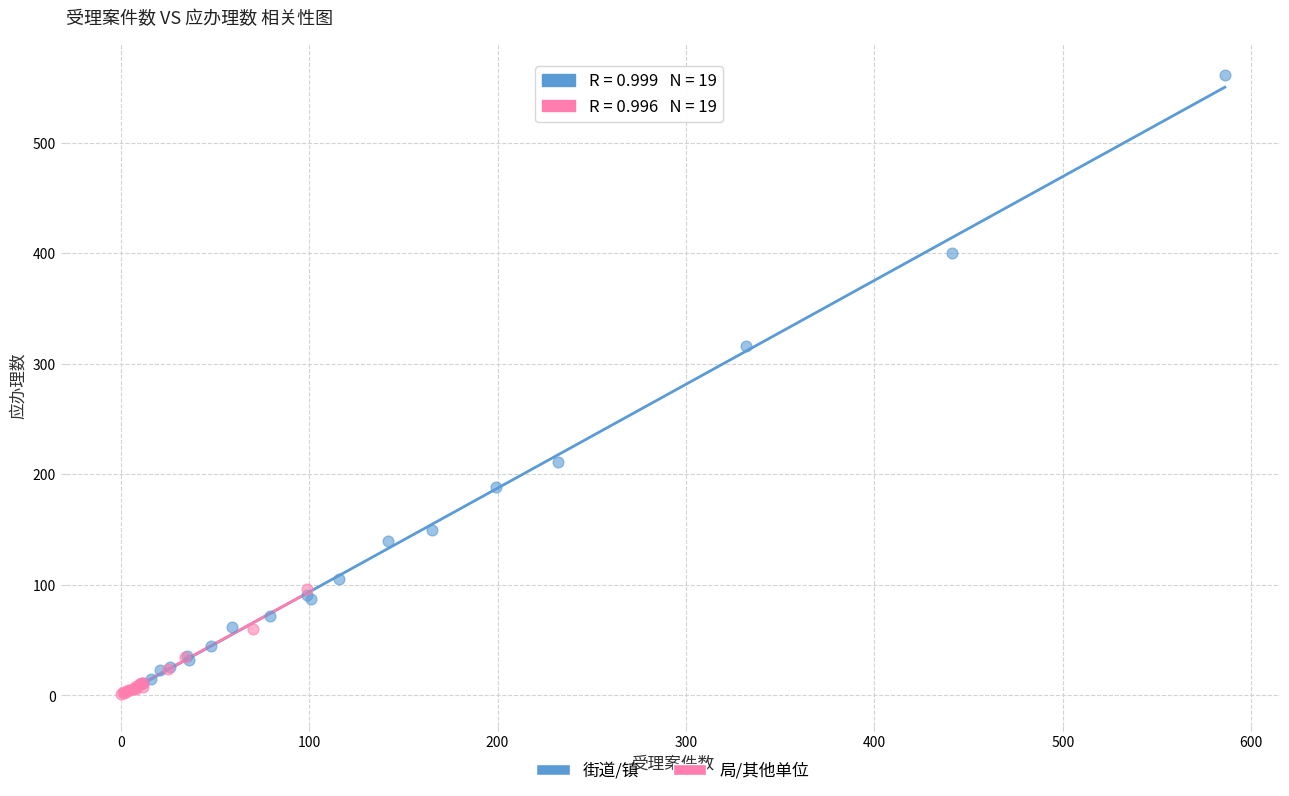

Which series contains the highest Y value?

街道/镇